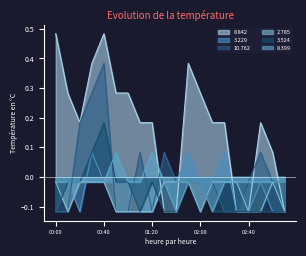

After their last crossing, which series has the higher values: 3.524 or 2.785?

2.785